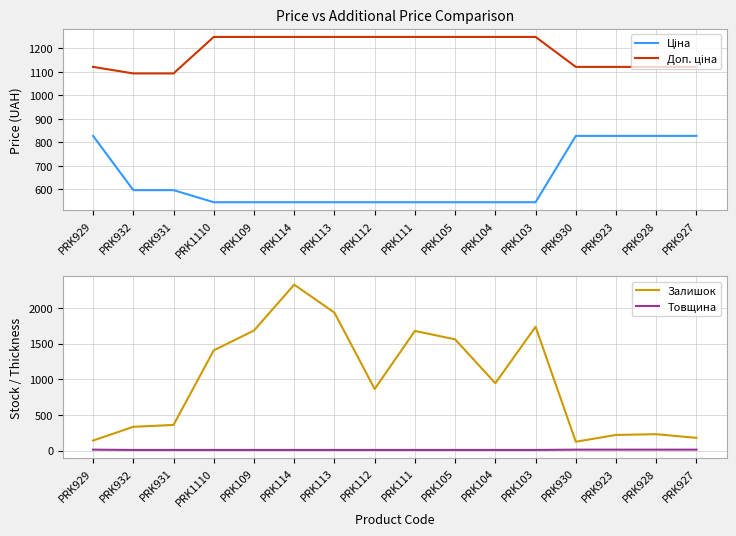

Is the value of Ціна at PRK114 greater than the value of Залишок at PRK114?

No